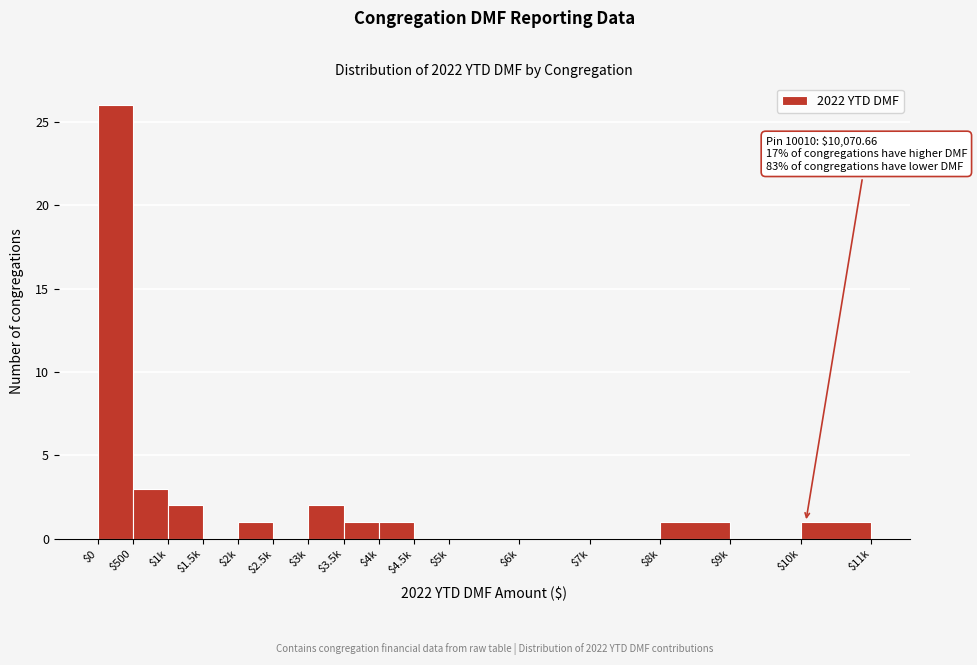

Which category has the highest value across all series?

$0